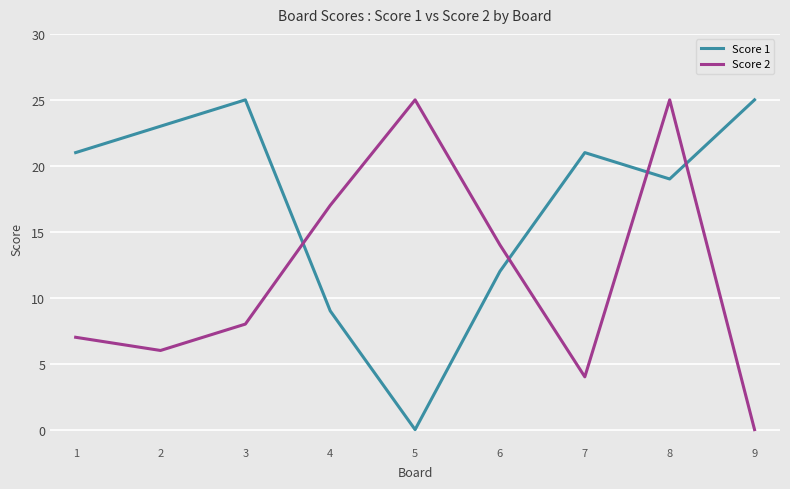

How many interior local valleys does the Score 2 series have?

2